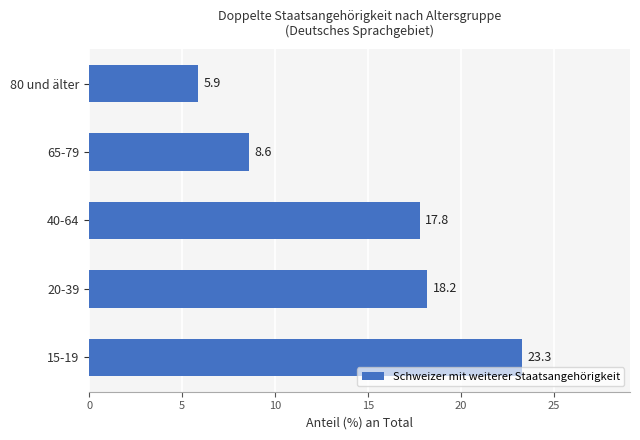

What is the change in value from 15-19 to 80 und älter?

-17.4